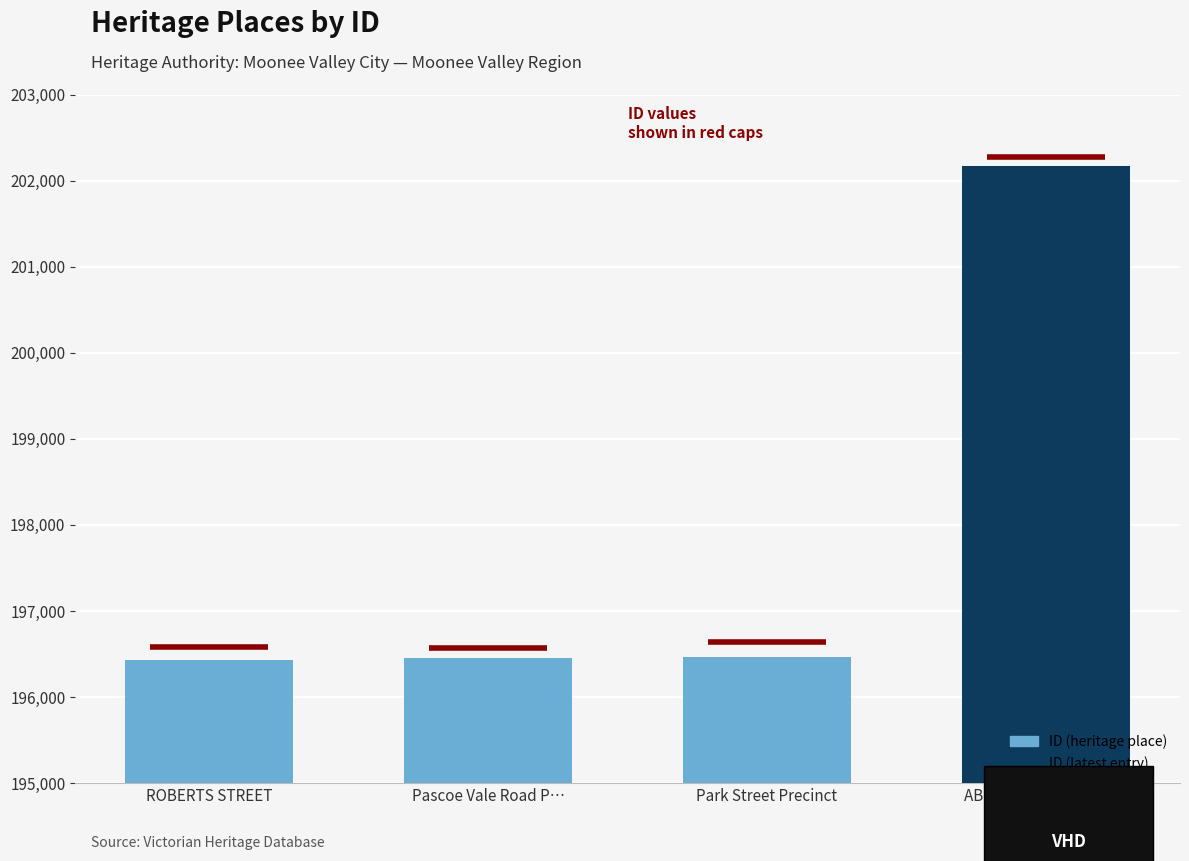

List the labels in order of value, largest first.

ABERFELDIE STREET …, Park Street Precinct, Pascoe Vale Road P…, ROBERTS STREET